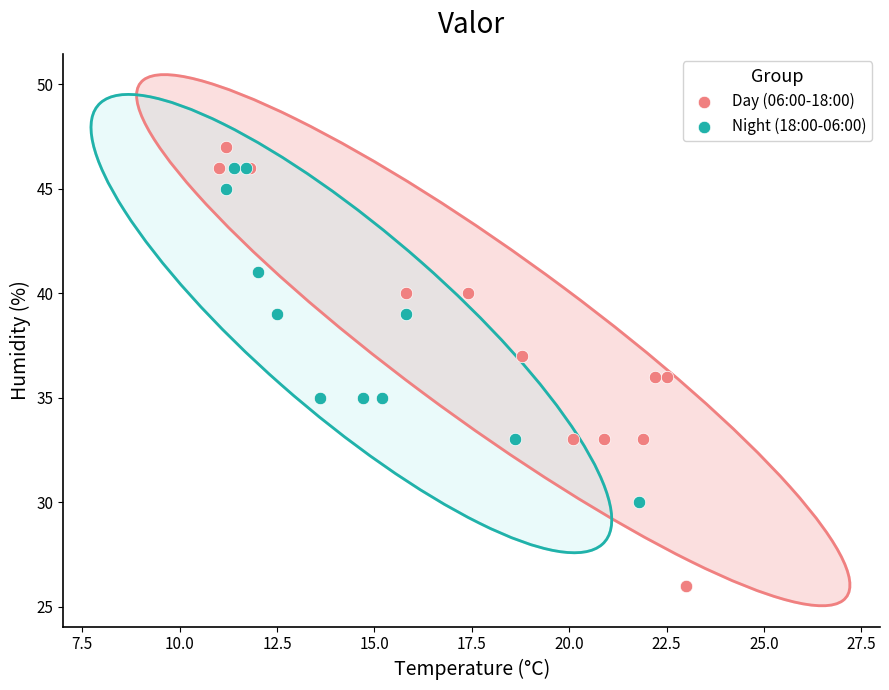

What are all the series names shown in the legend?

Day (06:00-18:00), Night (18:00-06:00)